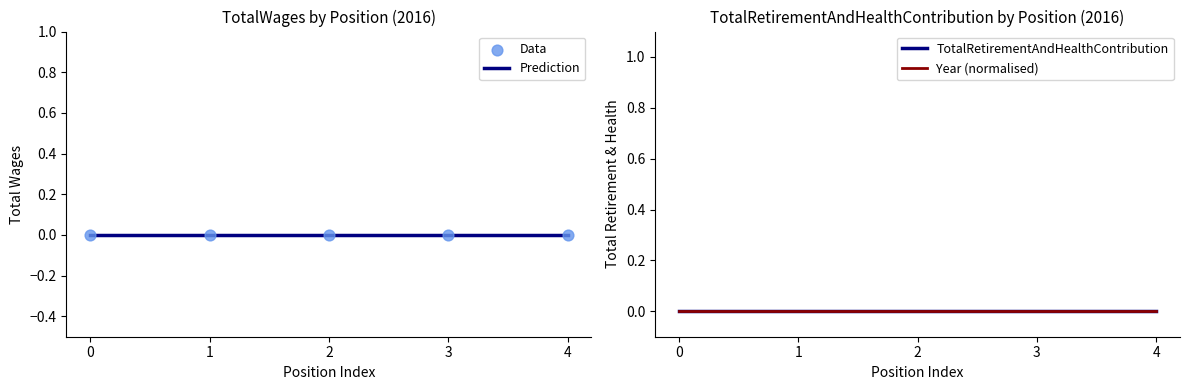

Which series reaches the maximum Y coordinate?

Year